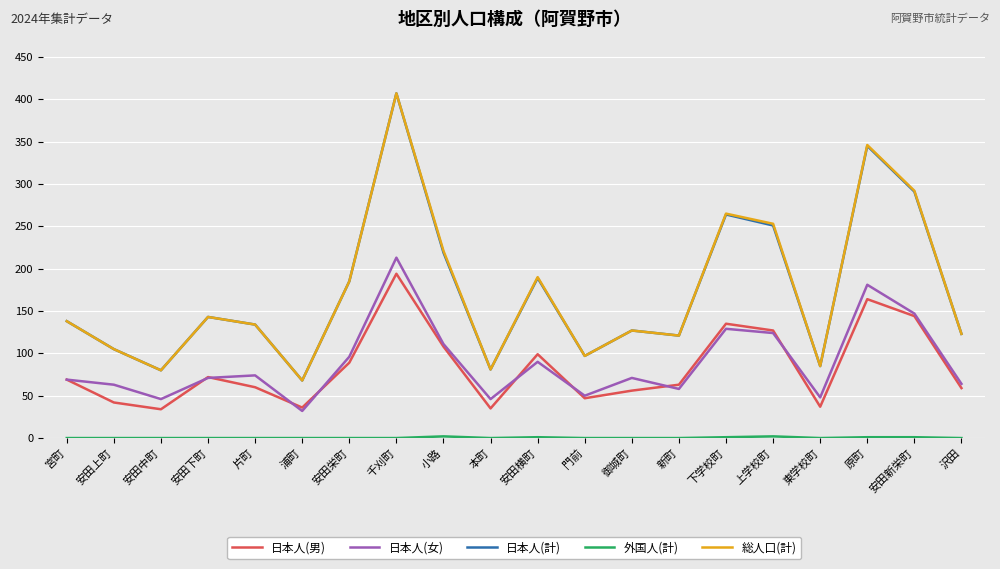

True or false: 総人口(計) and 日本人(女) intersect in this chart.

False